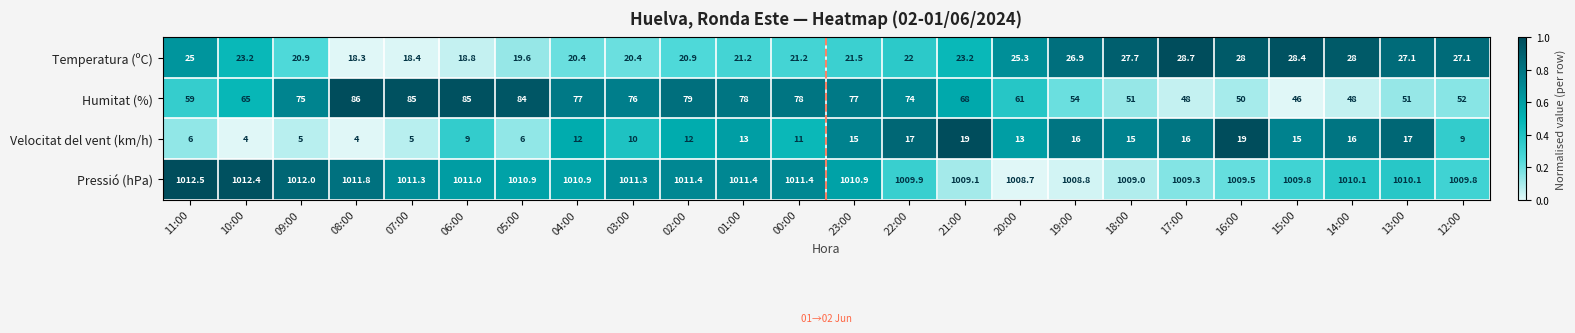

What is the sum of all Temperatura (ºC) values?

562.2